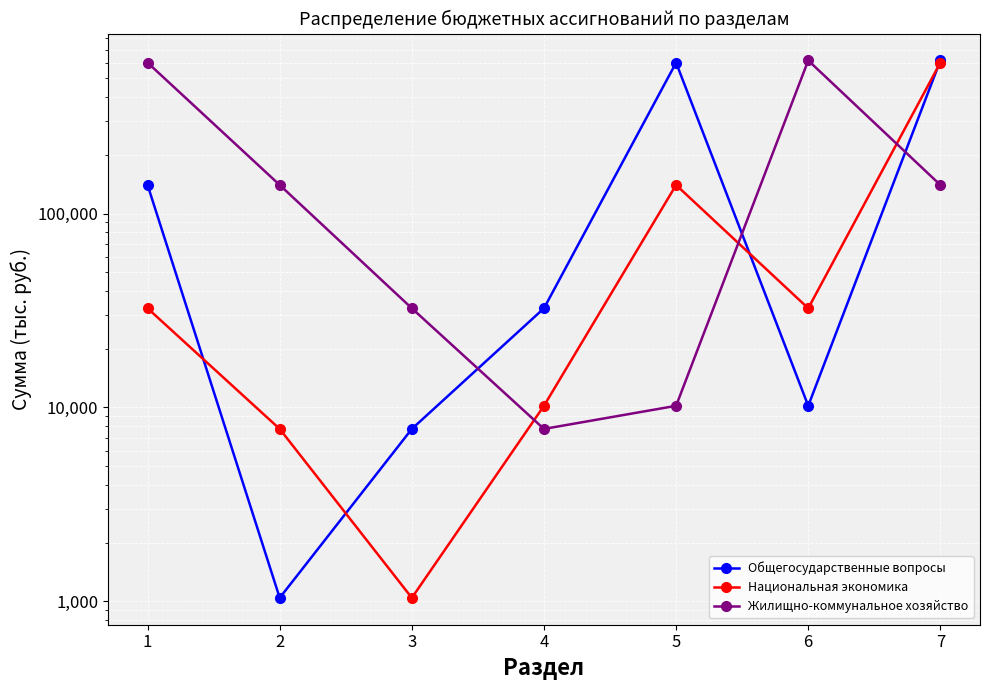

Is it true that Общегосударственные вопросы equals 140336.7 at 1?

True